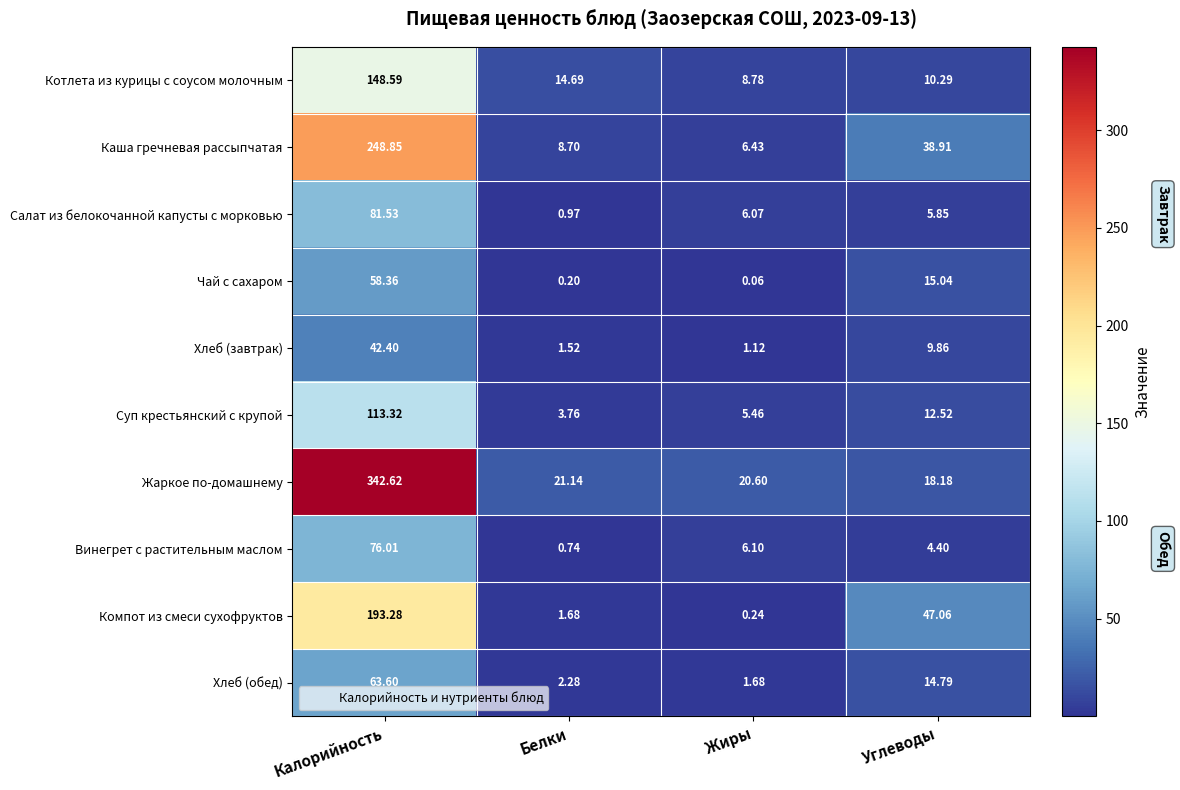

At how many categories does at least one series exceed 204?

1